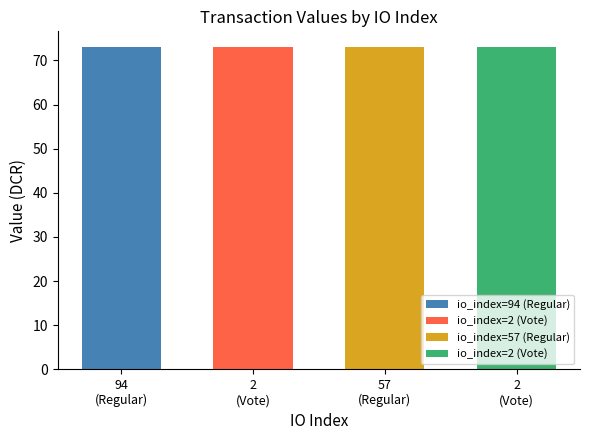

What is the label of the 3rd bar from the right?

2